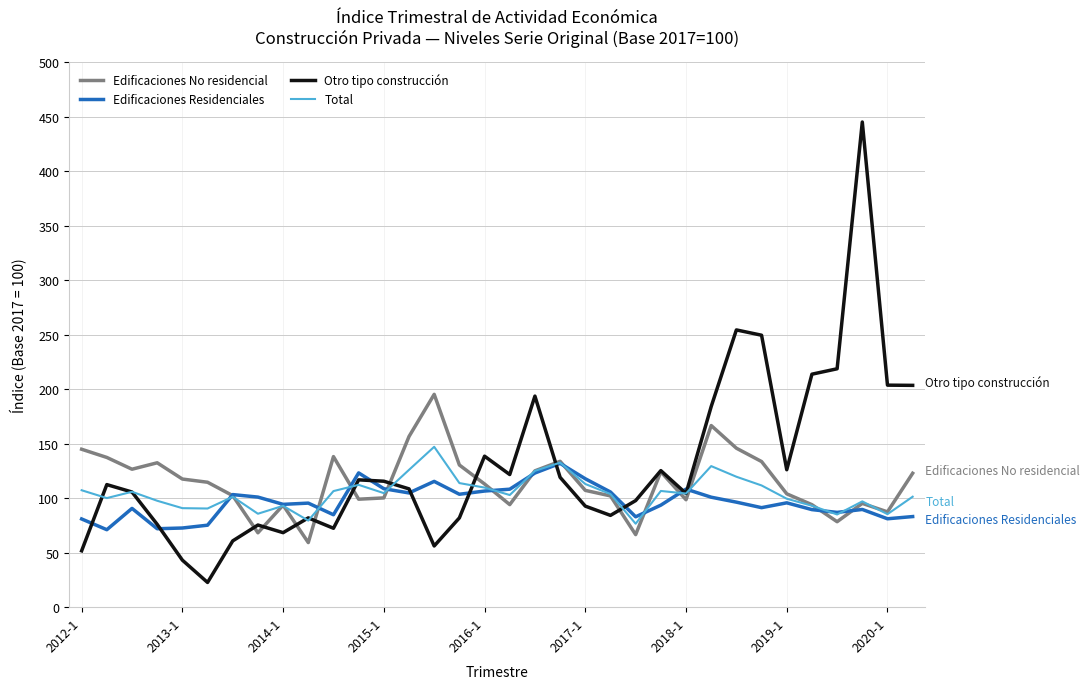

What is the greatest value displayed?

445.3